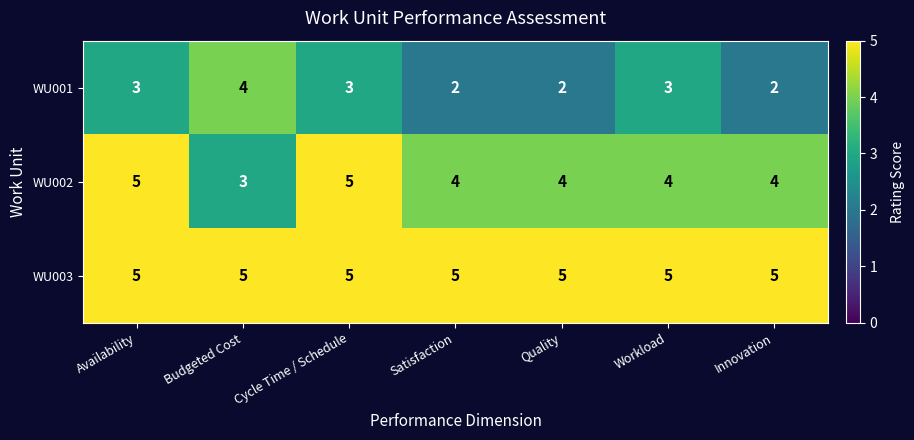

What is the sum of the WU002 values at Availability and Workload?

9